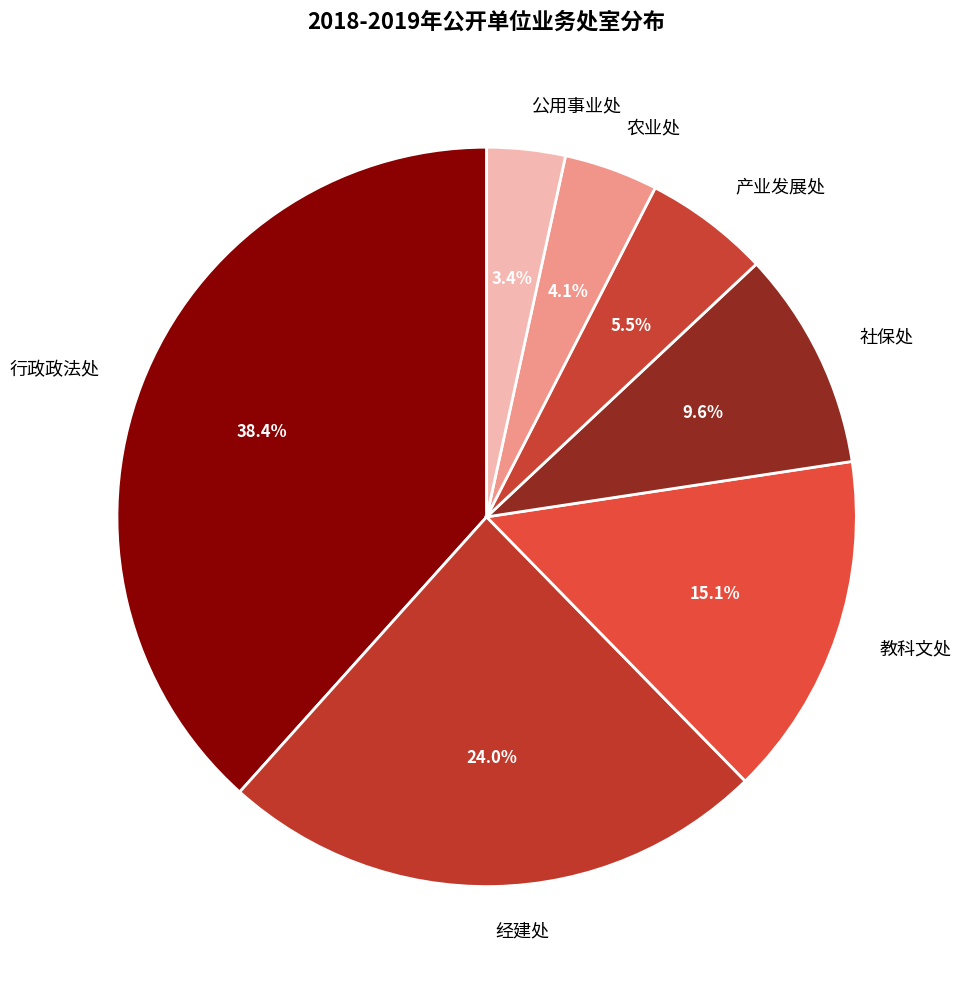

To the nearest percent, what portion does 公用事业处 represent?

3%